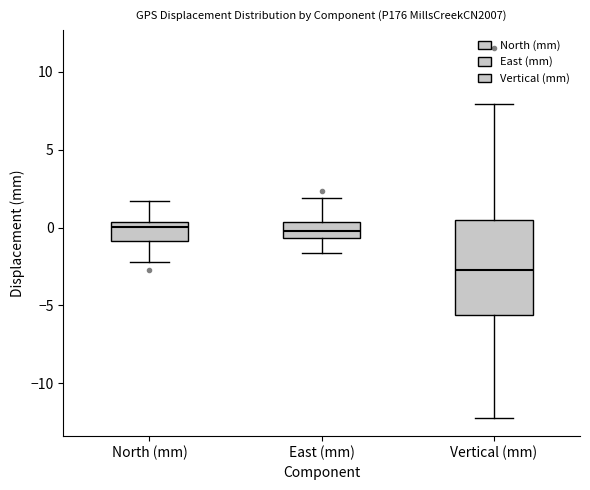

Where is the upper edge of the box for Vertical (mm) on the y-axis? The values are not printed on the chart, so give them approximately, as read against the axis.

0.5